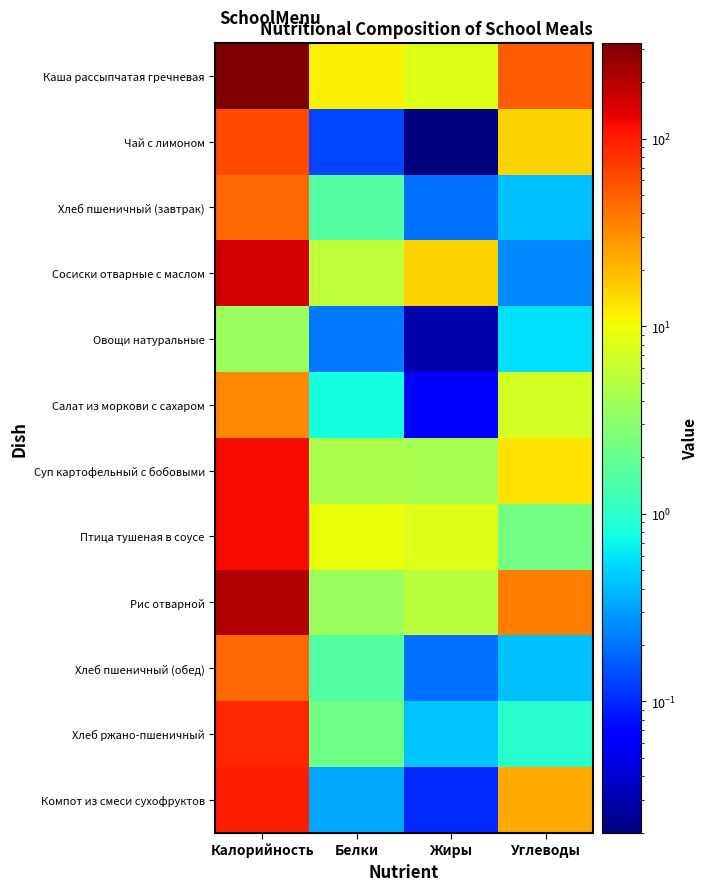

Which series has the largest total across all categories?

Каша рассыпчатая гречневая